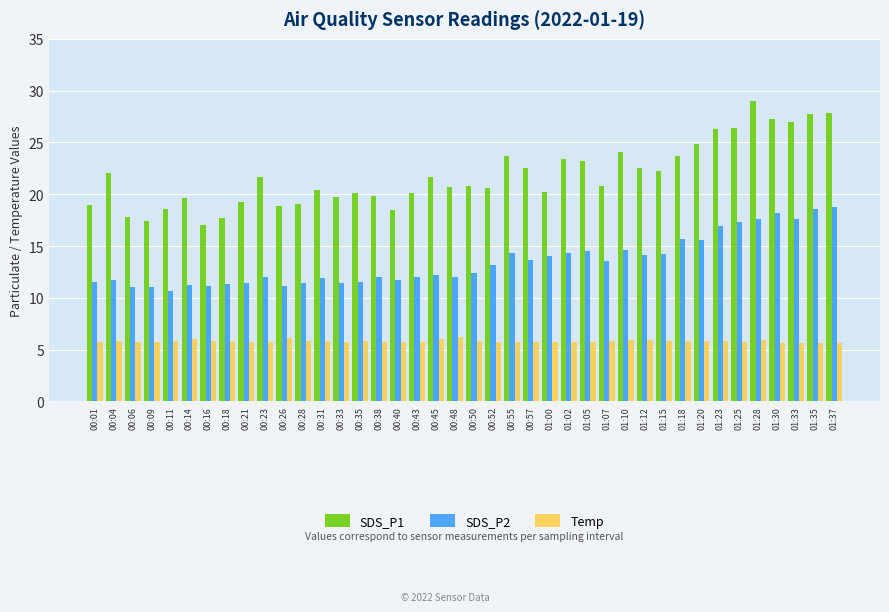

What is the average value of the Temp series?

5.8